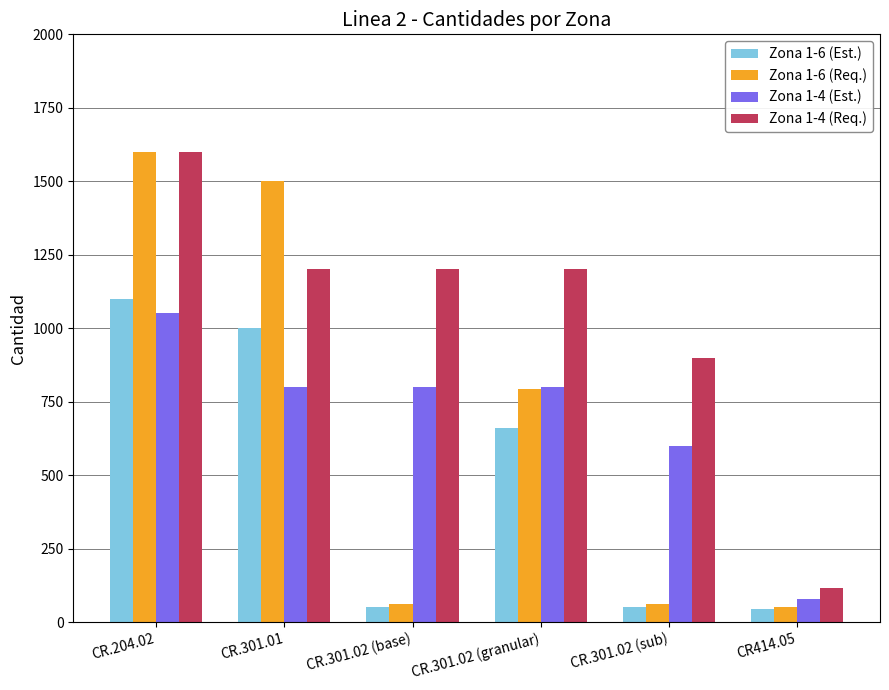

What is the sum of all Zona 1-6 (Est.) values?

2903